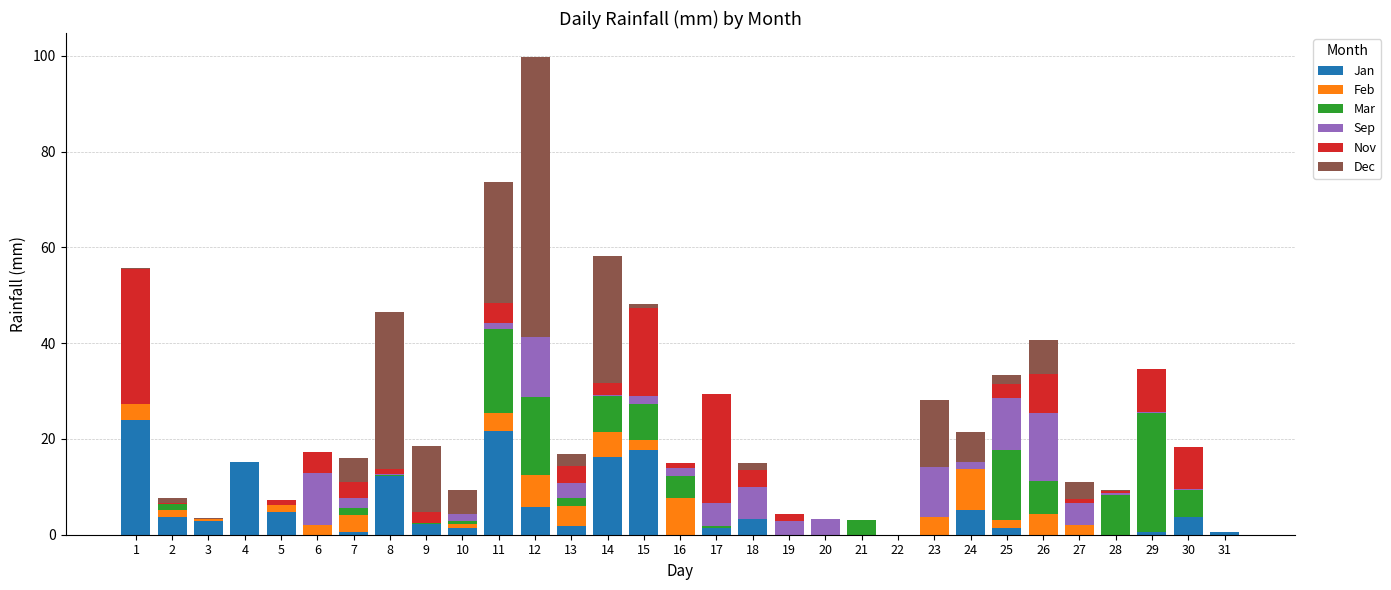

What is the highest value of the Jan series?

23.9